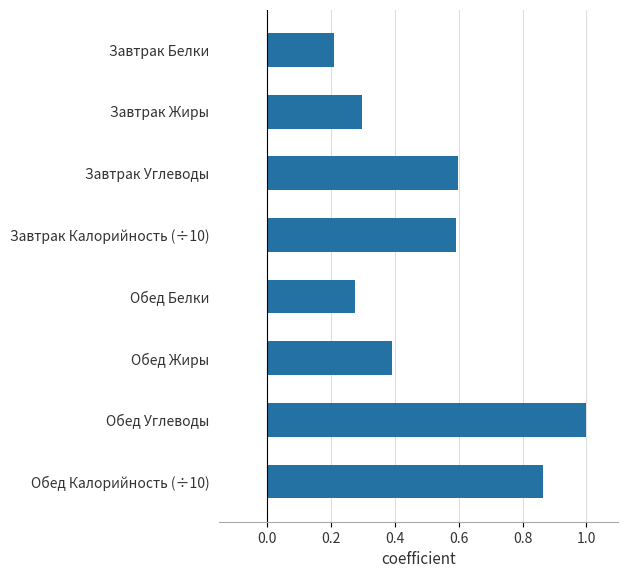

What is the difference between the maximum and minimum values?

0.8